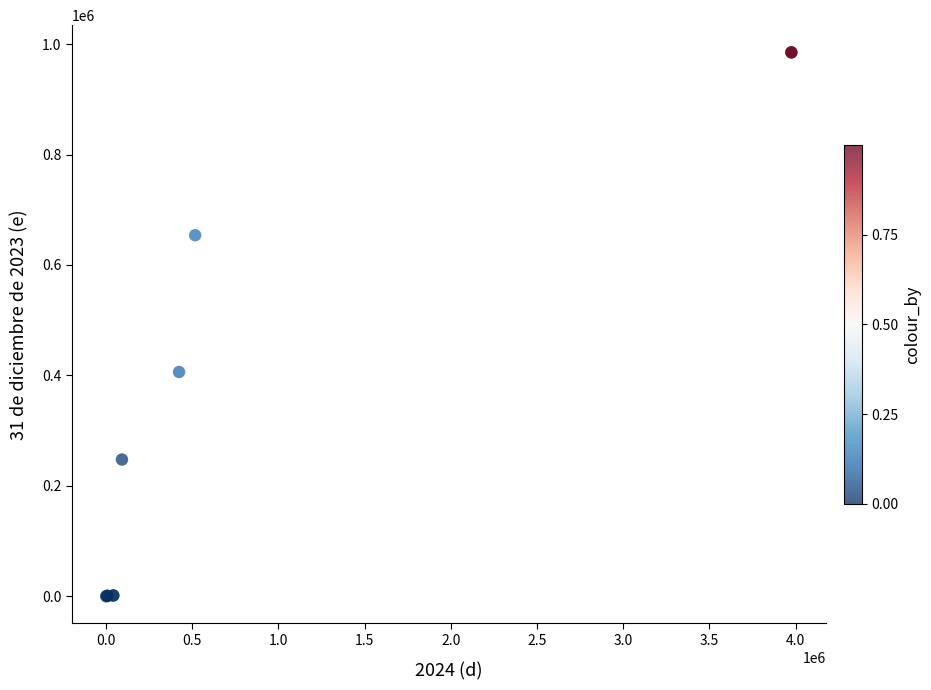

What Y value in the scatter plot is closest to 492475?

406211.2